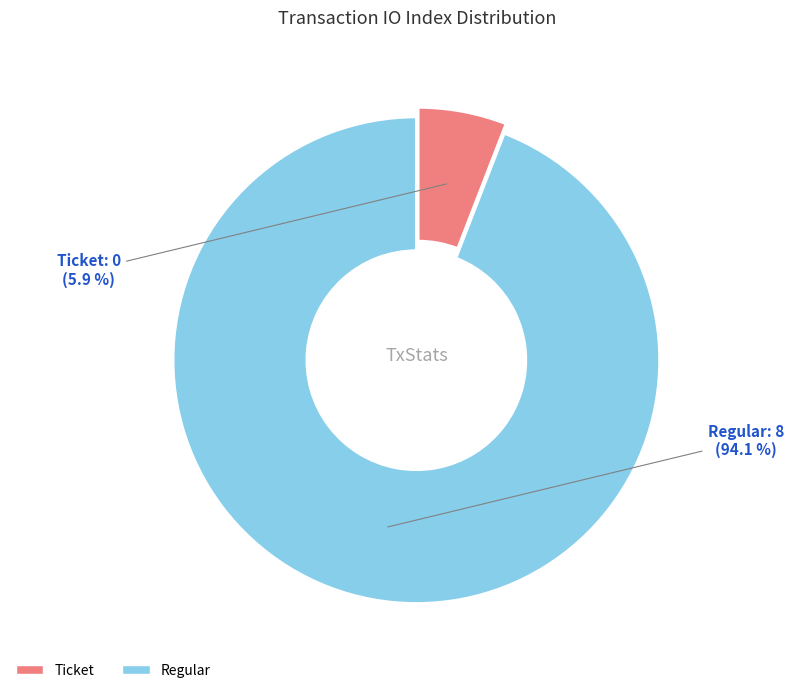

Combined, do Ticket and Regular account for over 50%?

Yes